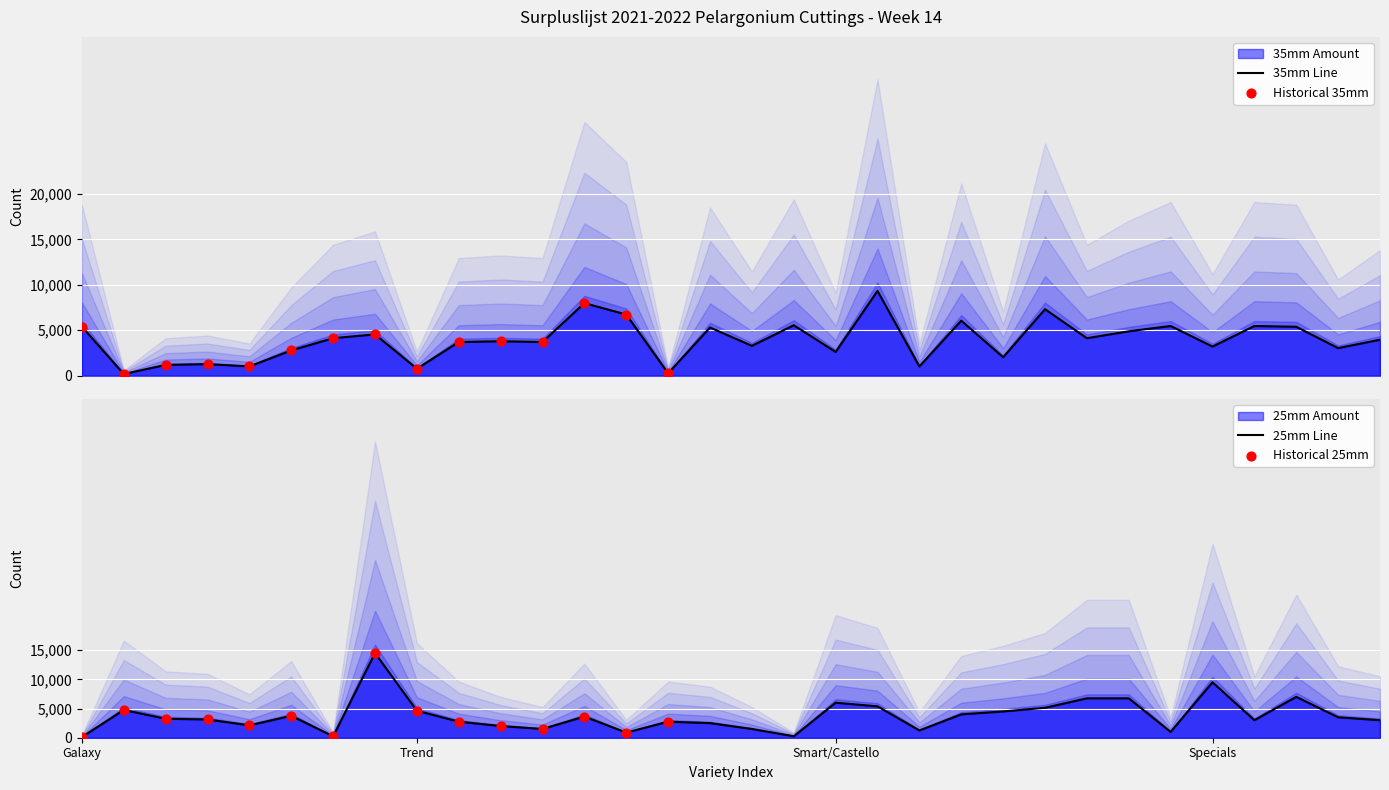

Is the value of 25mm Amount at Galaxy Dark Red greater than the value of 35mm Amount at Castello Ronja?

No